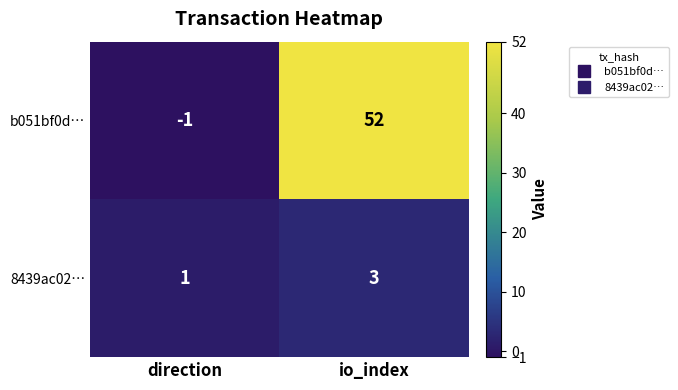

Between direction and io_index, which series saw the biggest shift?

b051bf0d…